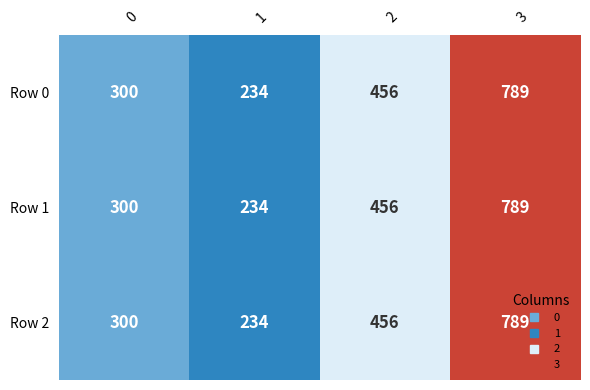

What is the lowest value of the Row 2 series?

234